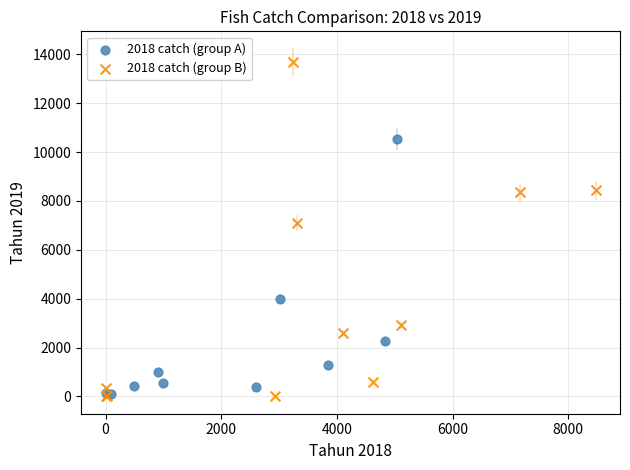

What are all the series names shown in the legend?

2018 catch (group A), 2018 catch (group B)